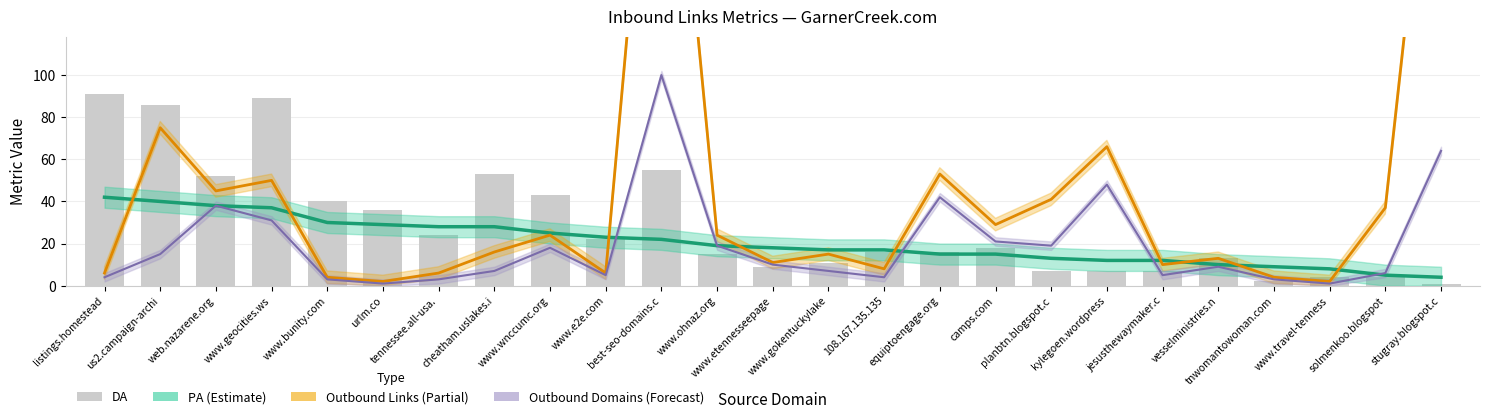

What is the maximum value shown in the chart?

300